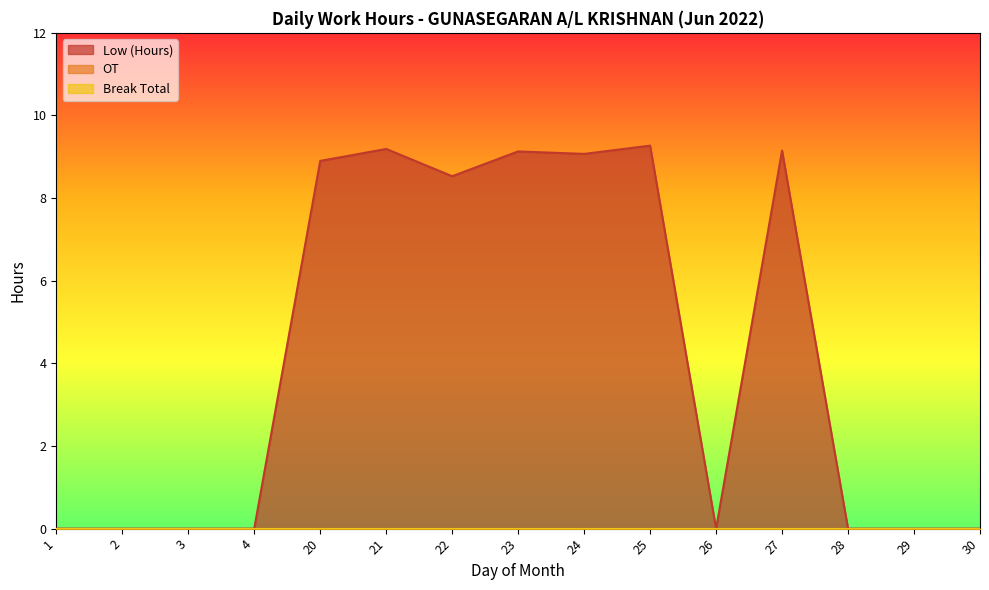

How many positive values does the Low (Hours) series have?

7